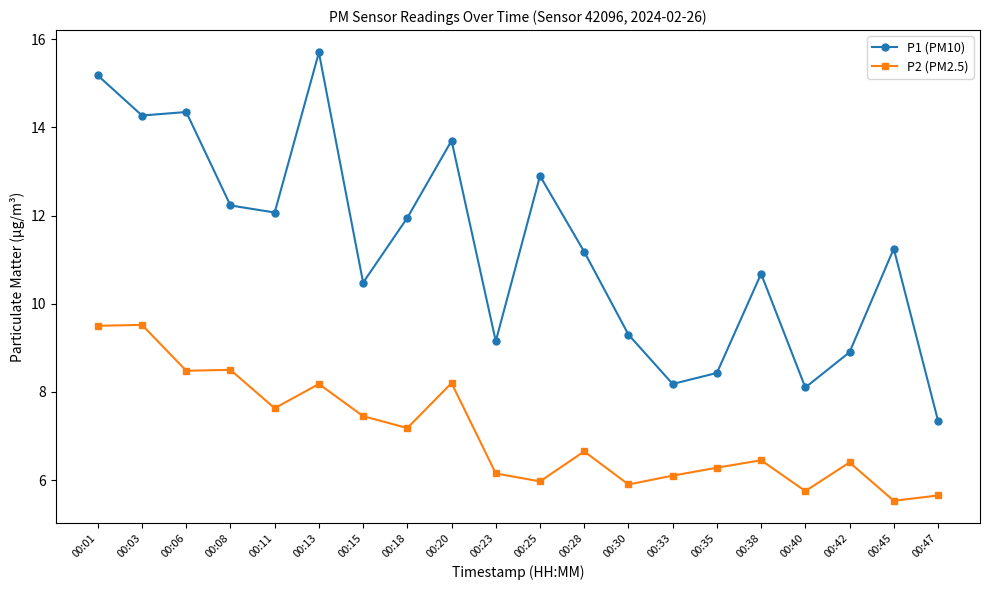

Which series has the largest total across all categories?

P1 (PM10)